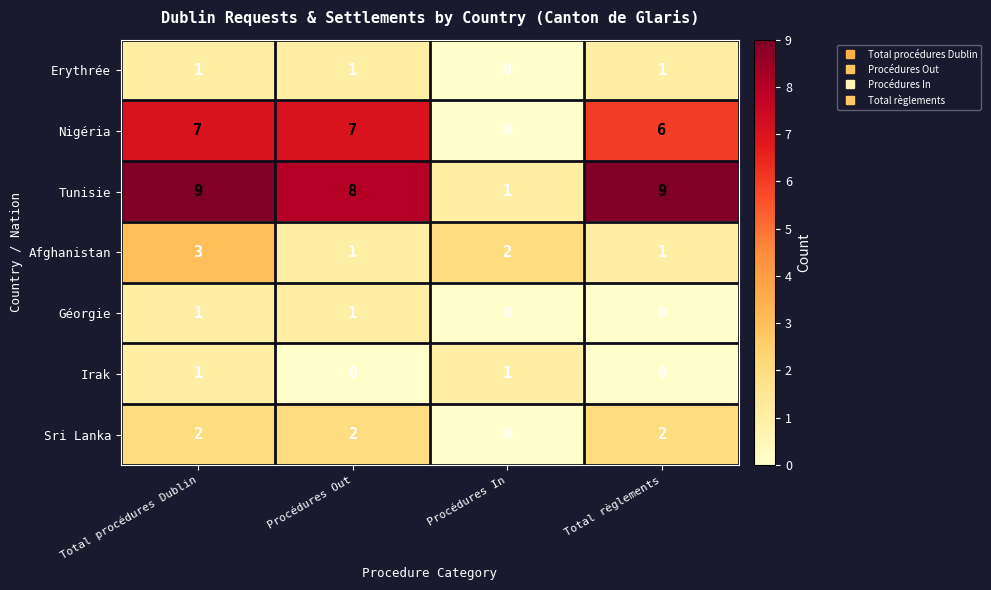

Reading right to left, transcribe all the data shown in this chart.

Erythrée: 1	0	1	1
Nigéria: 6	0	7	7
Tunisie: 9	1	8	9
Afghanistan: 1	2	1	3
Géorgie: 0	0	1	1
Irak: 0	1	0	1
Sri Lanka: 2	0	2	2